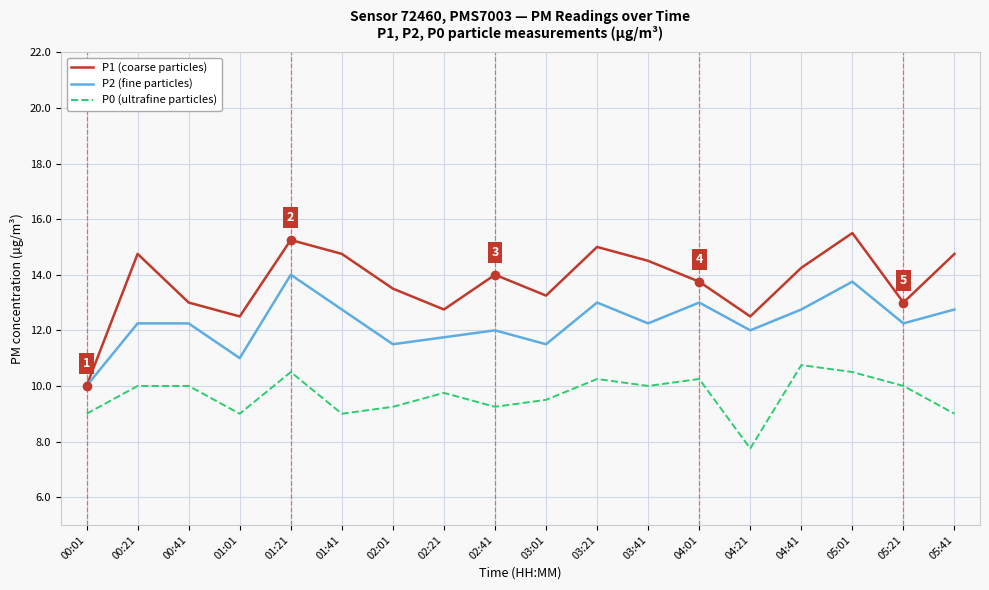

What is the average value of the P1 (coarse particles) series?

13.7